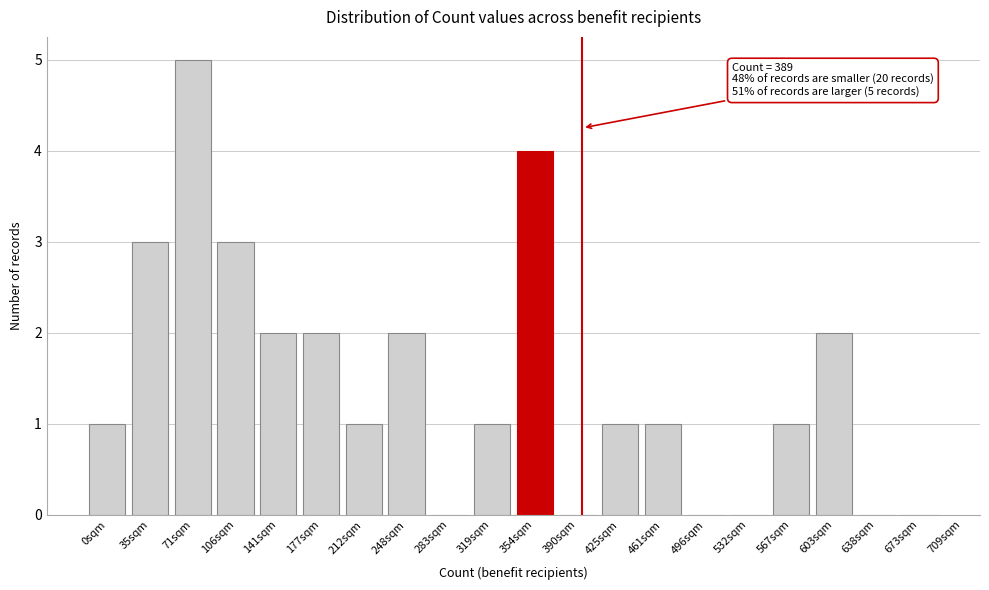

Reading left to right, transcribe all the data shown in this chart.

0sqm=1	35sqm=3	71sqm=5	106sqm=3	141sqm=2	177sqm=2	212sqm=1	248sqm=2	283sqm=0	319sqm=1	354sqm=4	390sqm=0	425sqm=1	461sqm=1	496sqm=0	532sqm=0	567sqm=1	603sqm=2	638sqm=0	673sqm=0